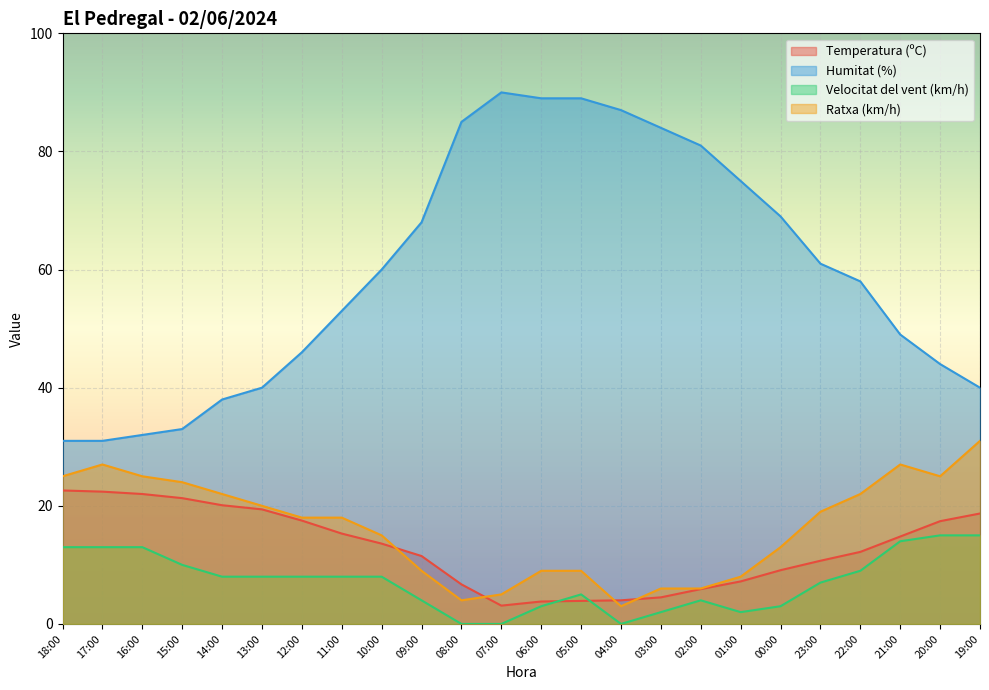

Which has a higher value, 10:00 or 05:00?

10:00